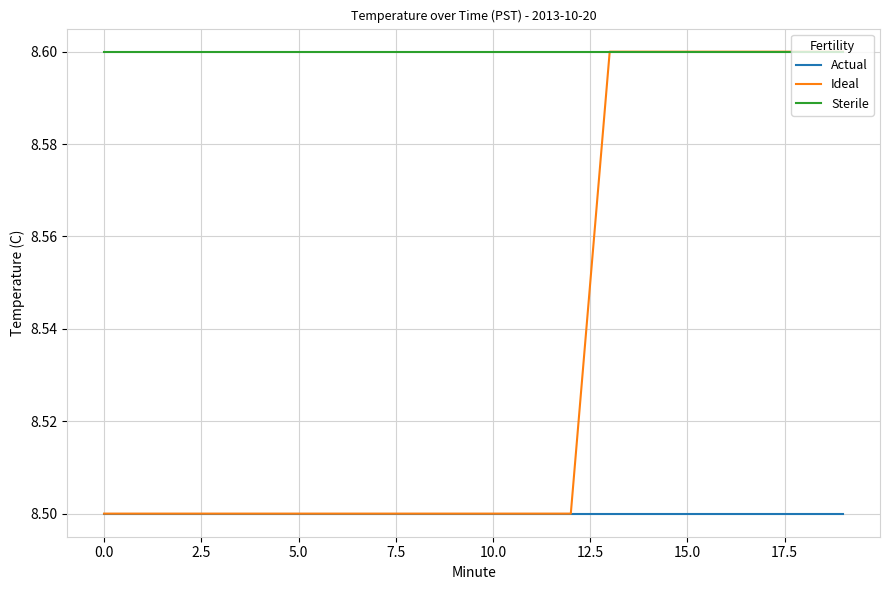

Does the chart display data point markers on the line(s)?

No